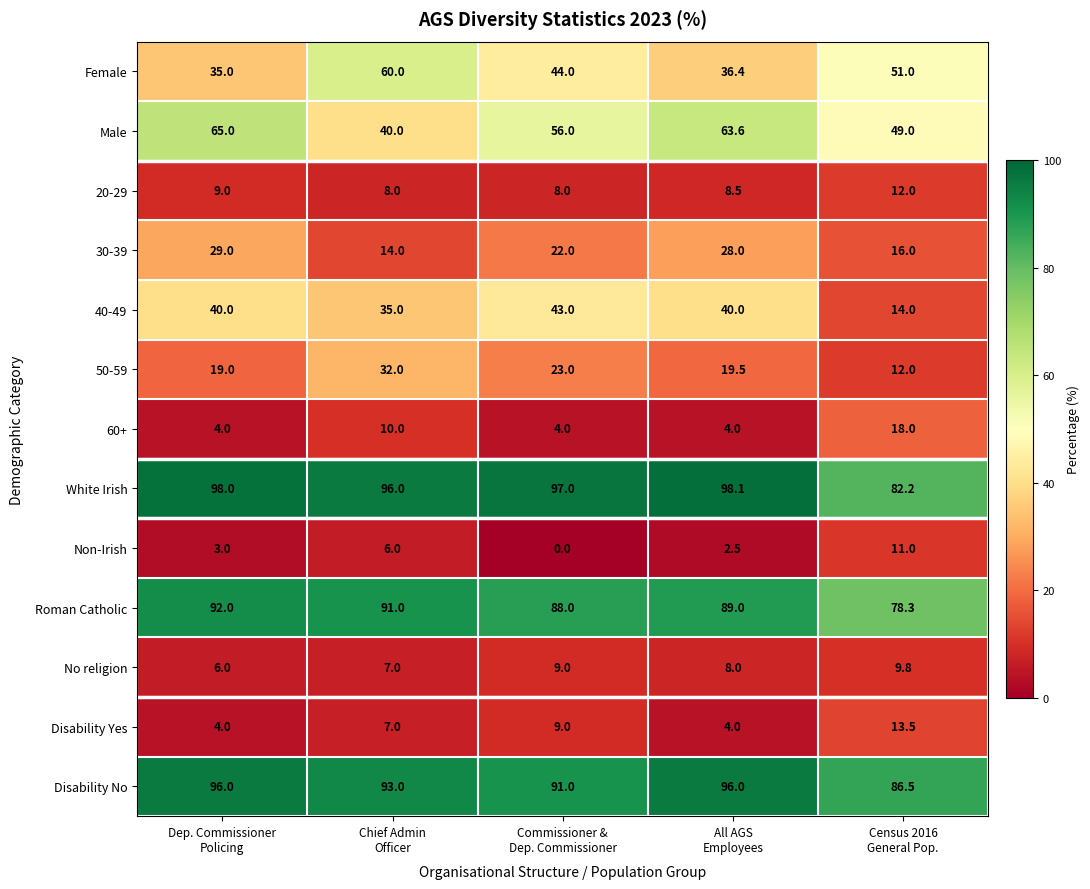

What is the difference between the maximum and minimum values in the 20-29 series?

4.0